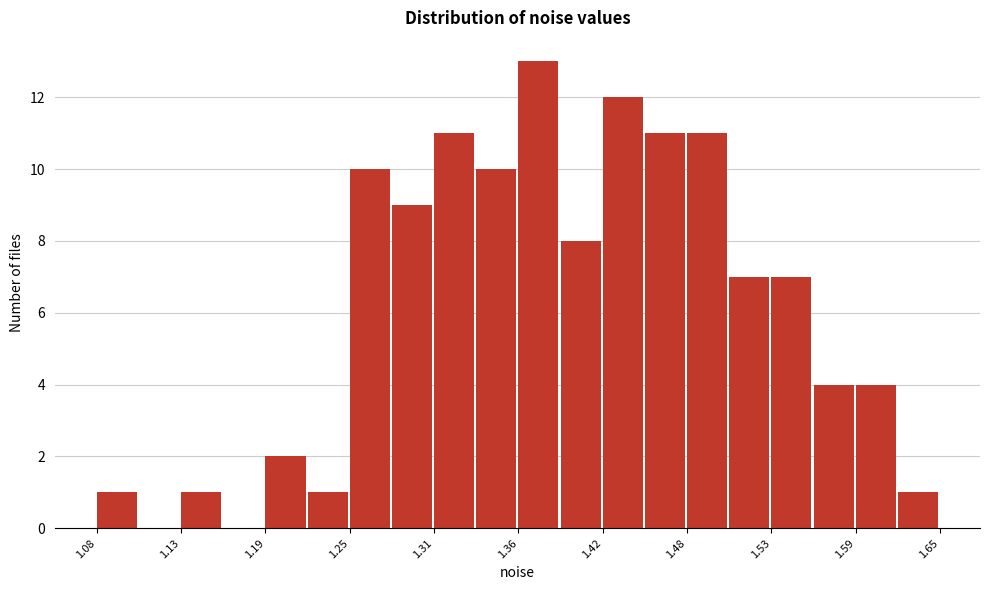

Read against the x-axis, roughly where is the centre of the tallest bar?

1.38